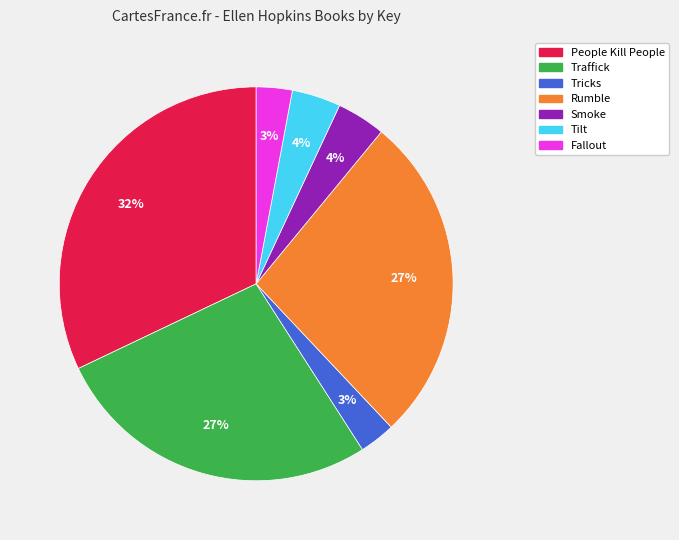

Is the sum of Tricks and Traffick greater than half?

No